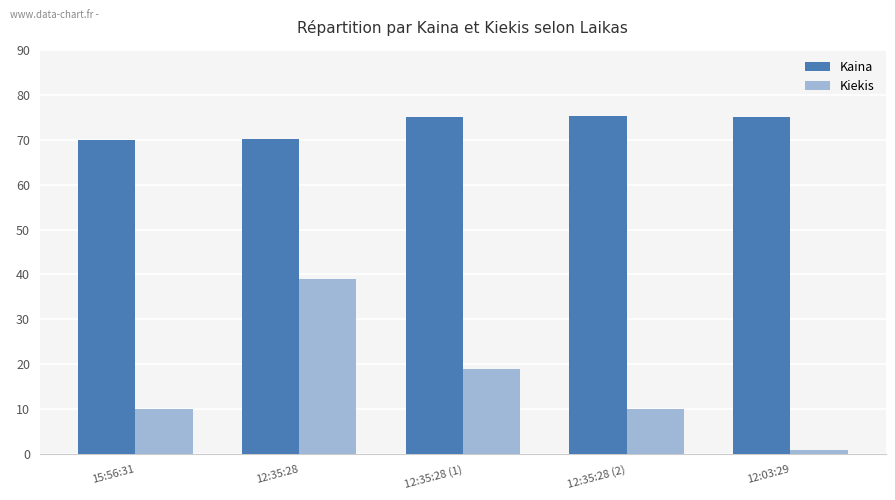

How many data points does each series have?

5